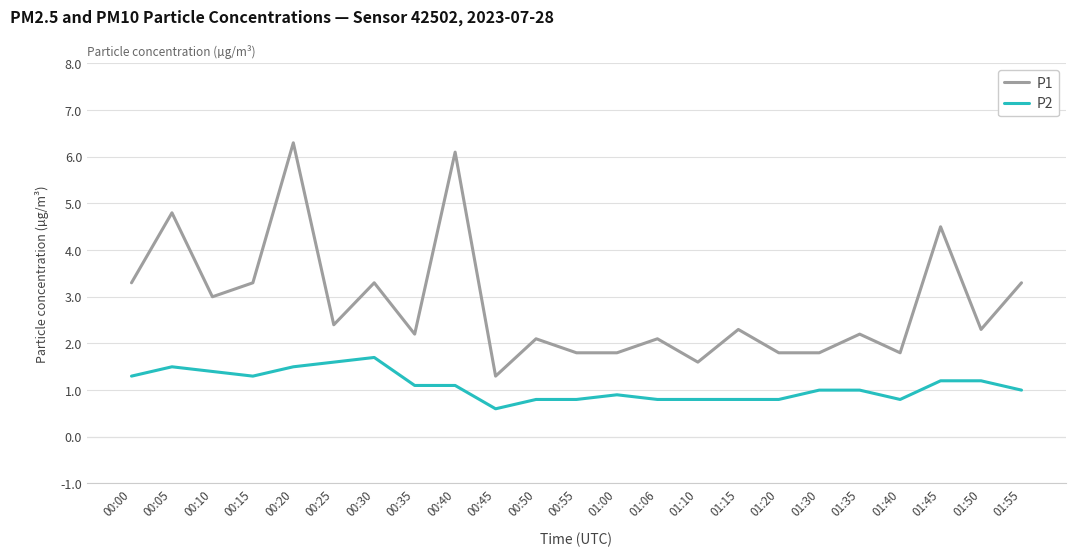

Which series has the widest spread of values?

P1